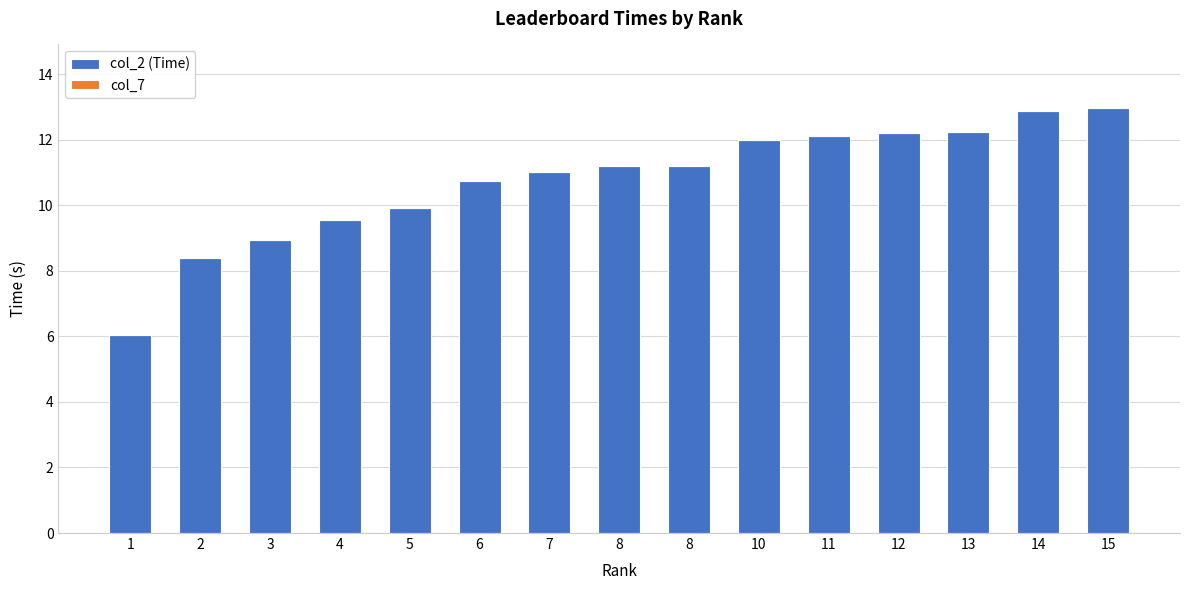

Does the chart contain any negative values?

No